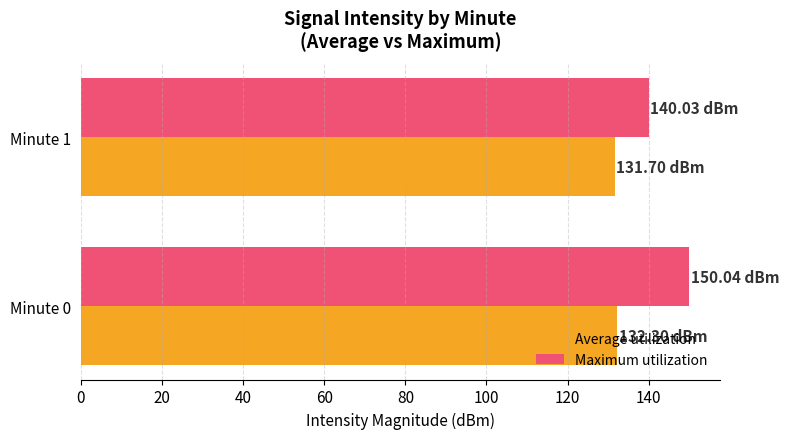

At how many categories does at least one series exceed 141?

1